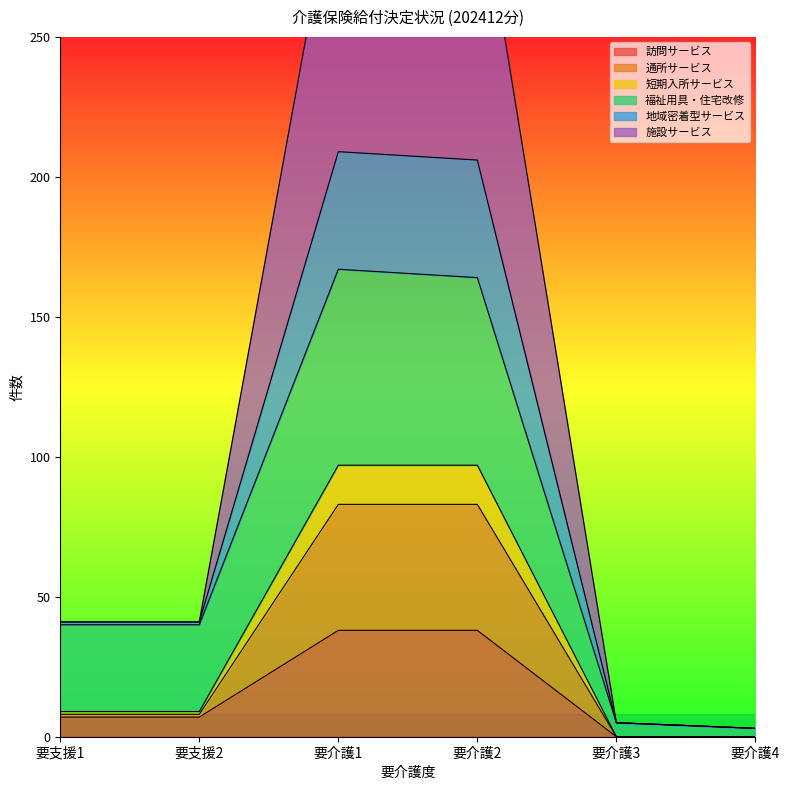

True or false: 訪問サービス has more than 0 points higher than both neighbors.

False